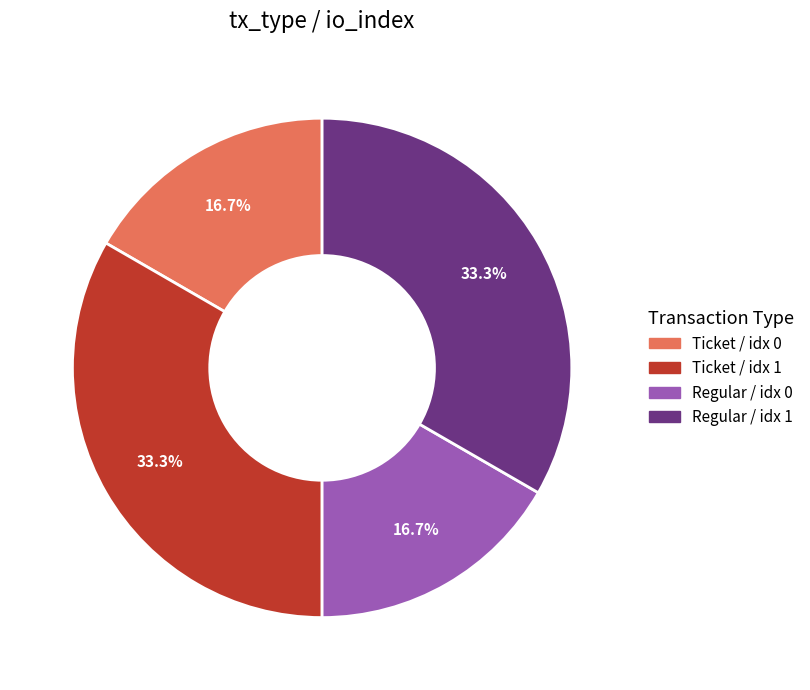

Does any single category account for the majority?

No